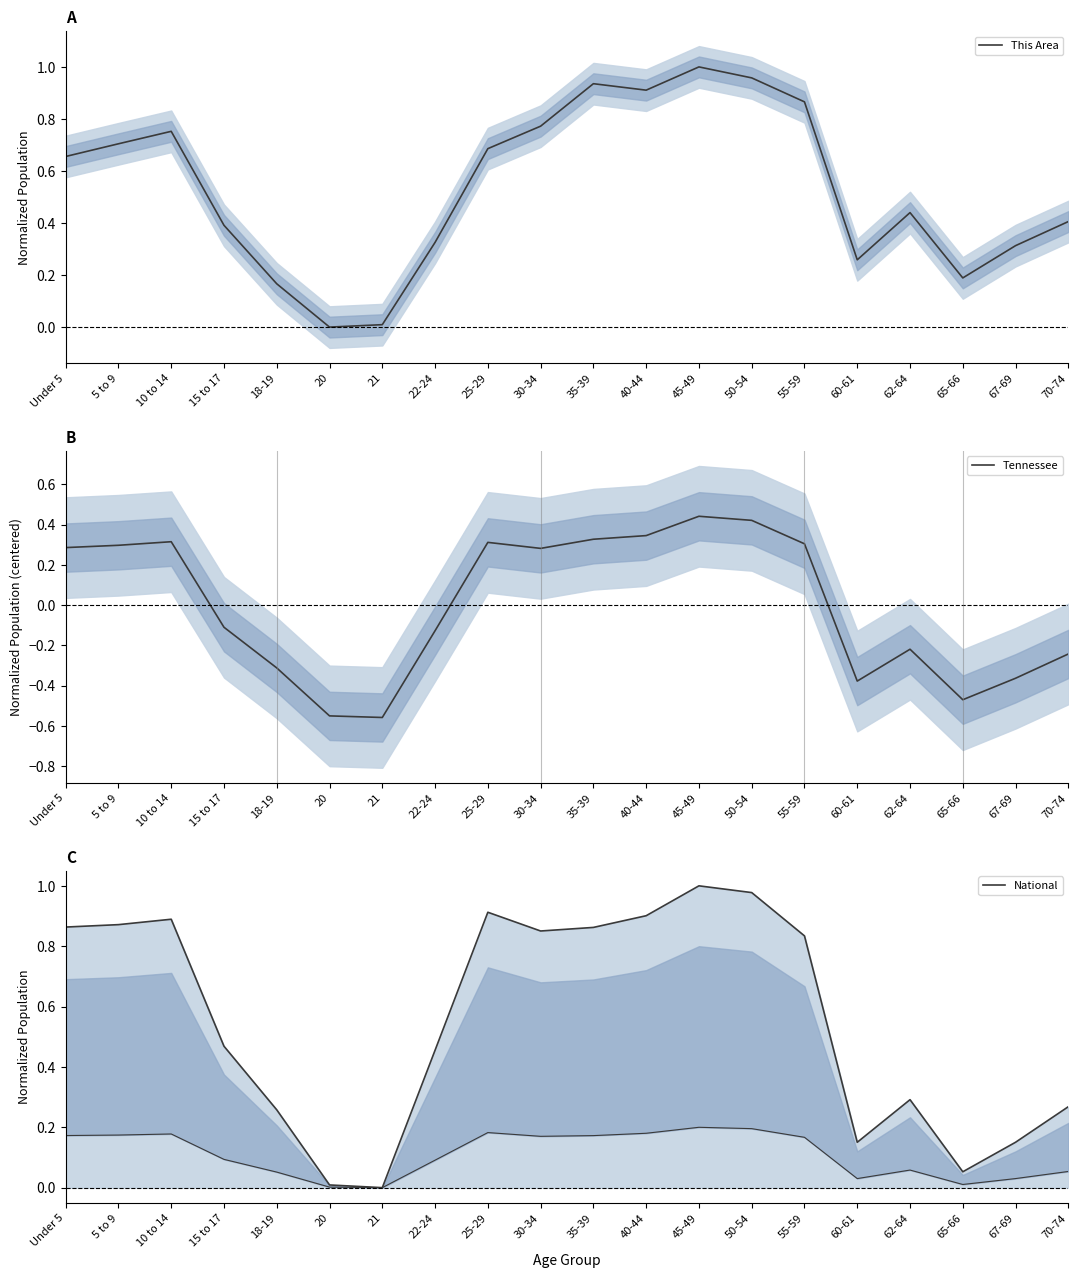

How many lines are shown in the chart?

3